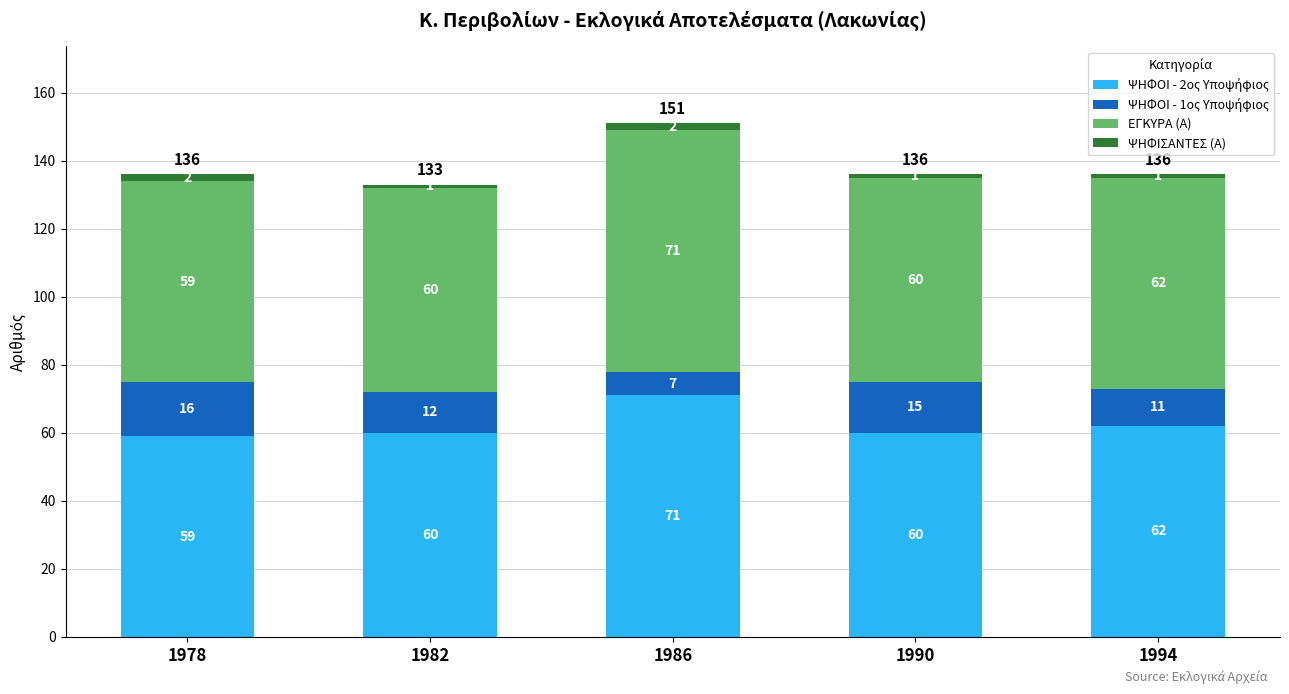

At which category is the sum across all series the highest?

1986